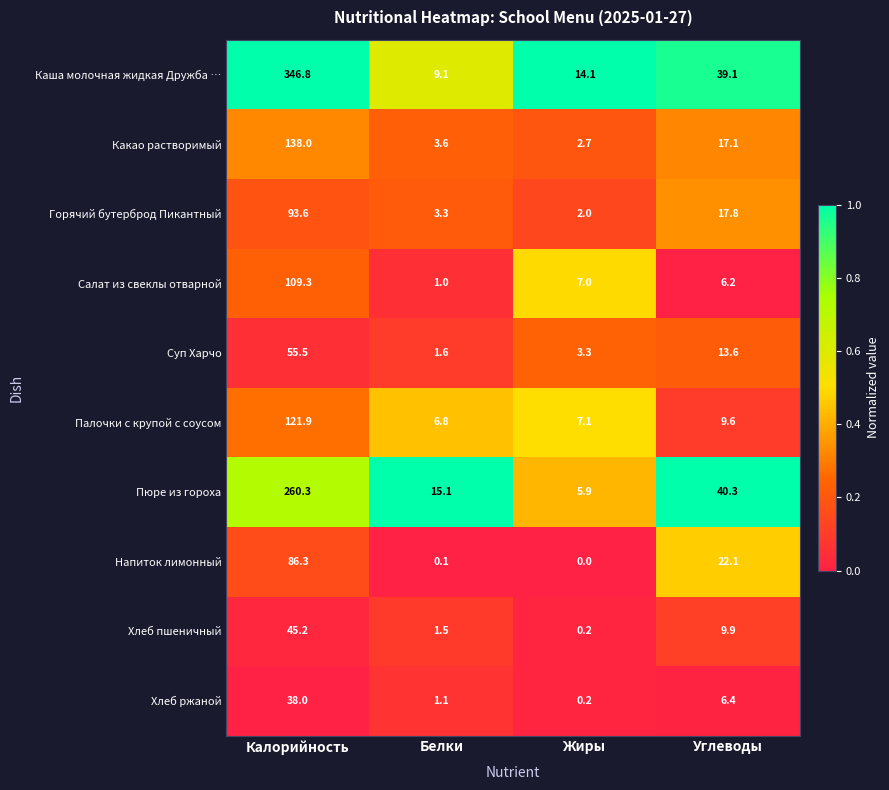

Which series changed the most between Калорийность and Углеводы?

Каша молочная жидкая Дружба …